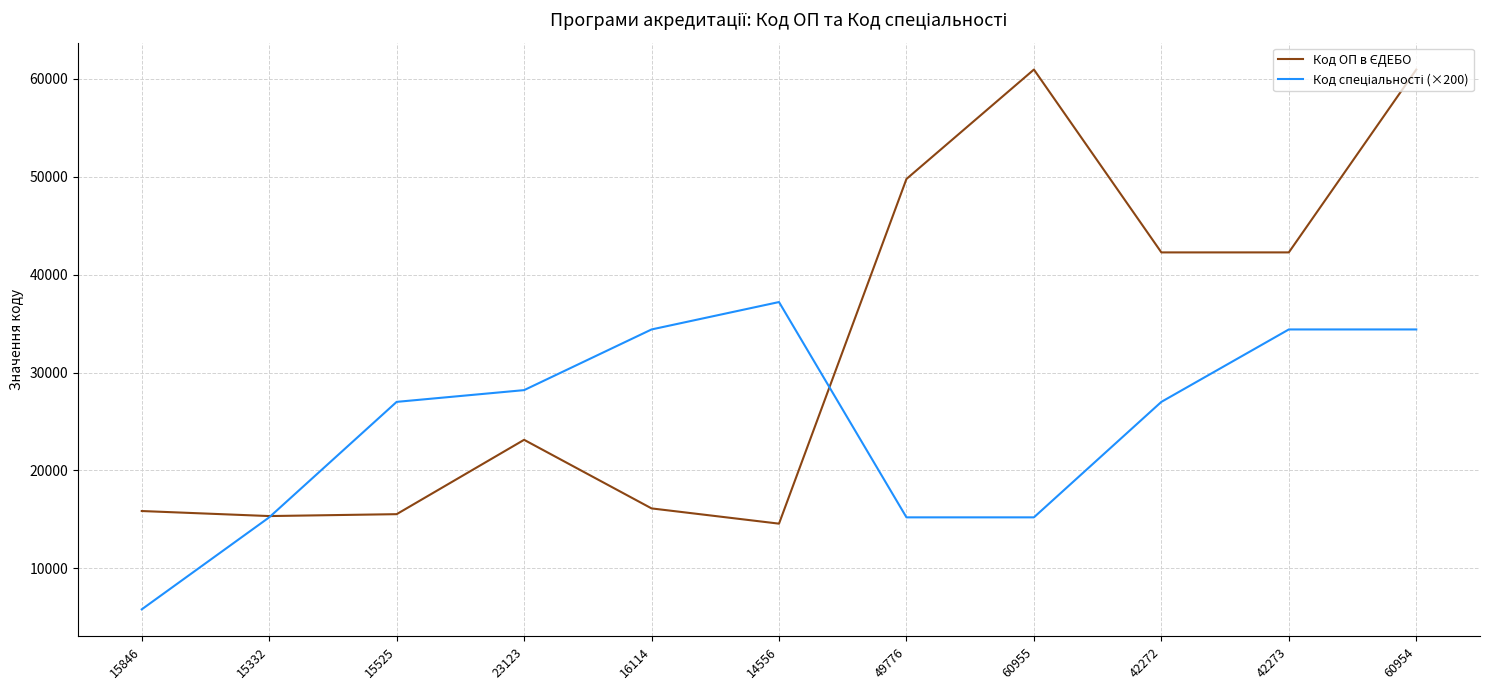

Which label corresponds to the smallest value in the chart?

15846